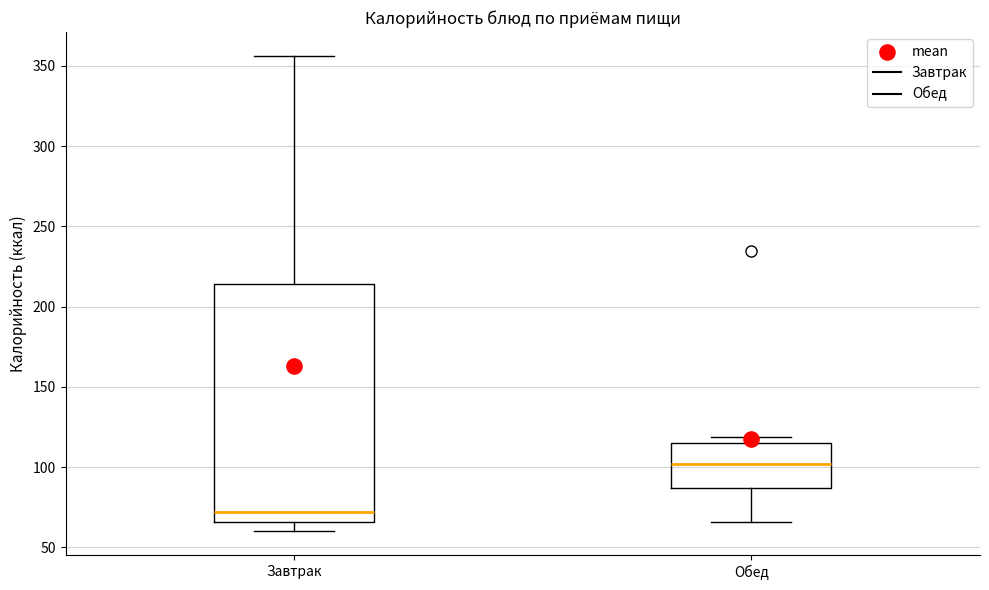

Where is the lower edge of the box for Завтрак on the y-axis? The values are not printed on the chart, so give them approximately, as read against the axis.

65